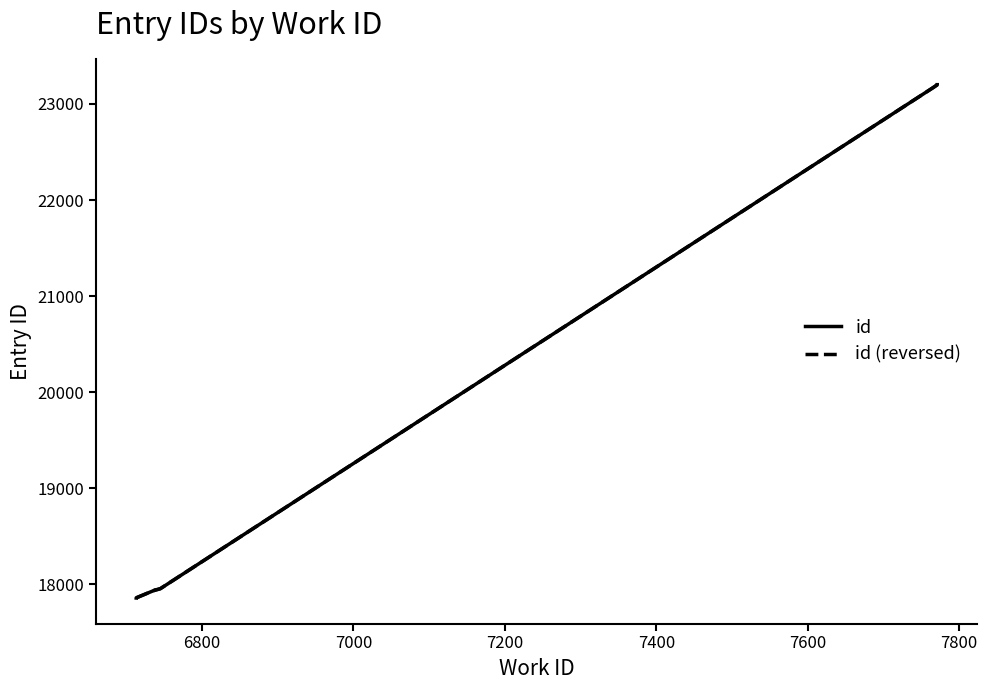

What is the difference between the values at 6713 and 6738?

84